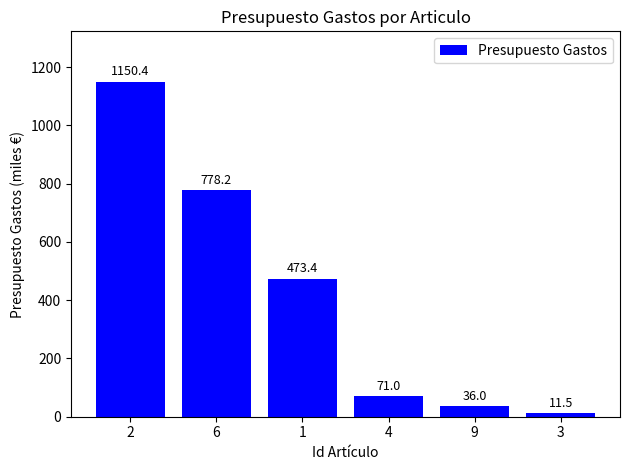

What is the sum of the values at 2 and 9?

1186.4